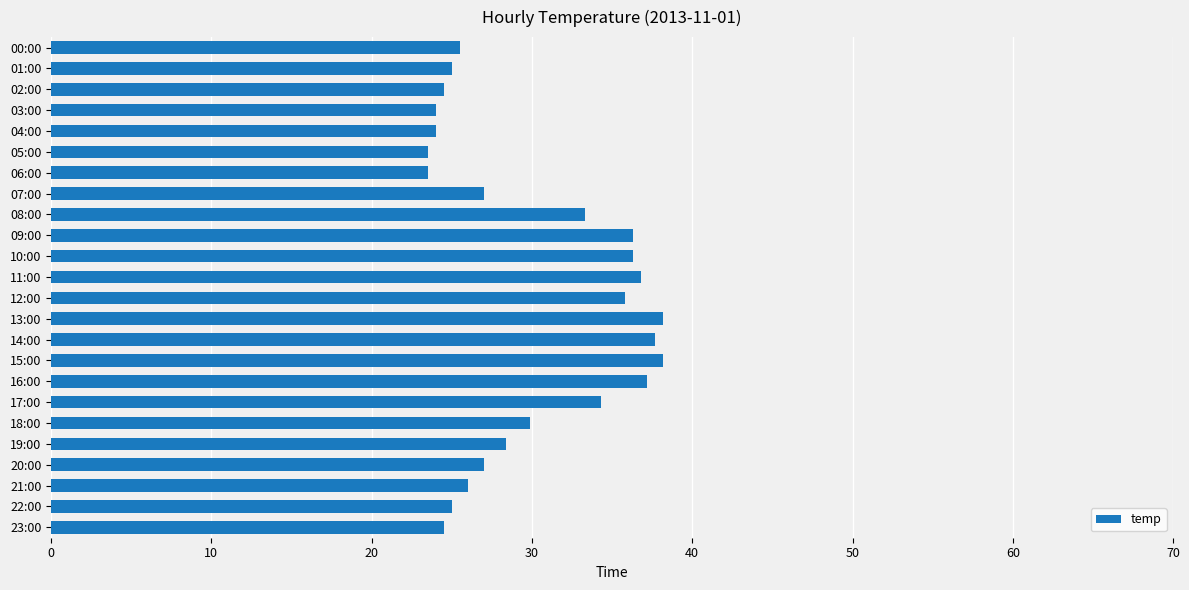

Where is the data nearest to the value 30?

18:00